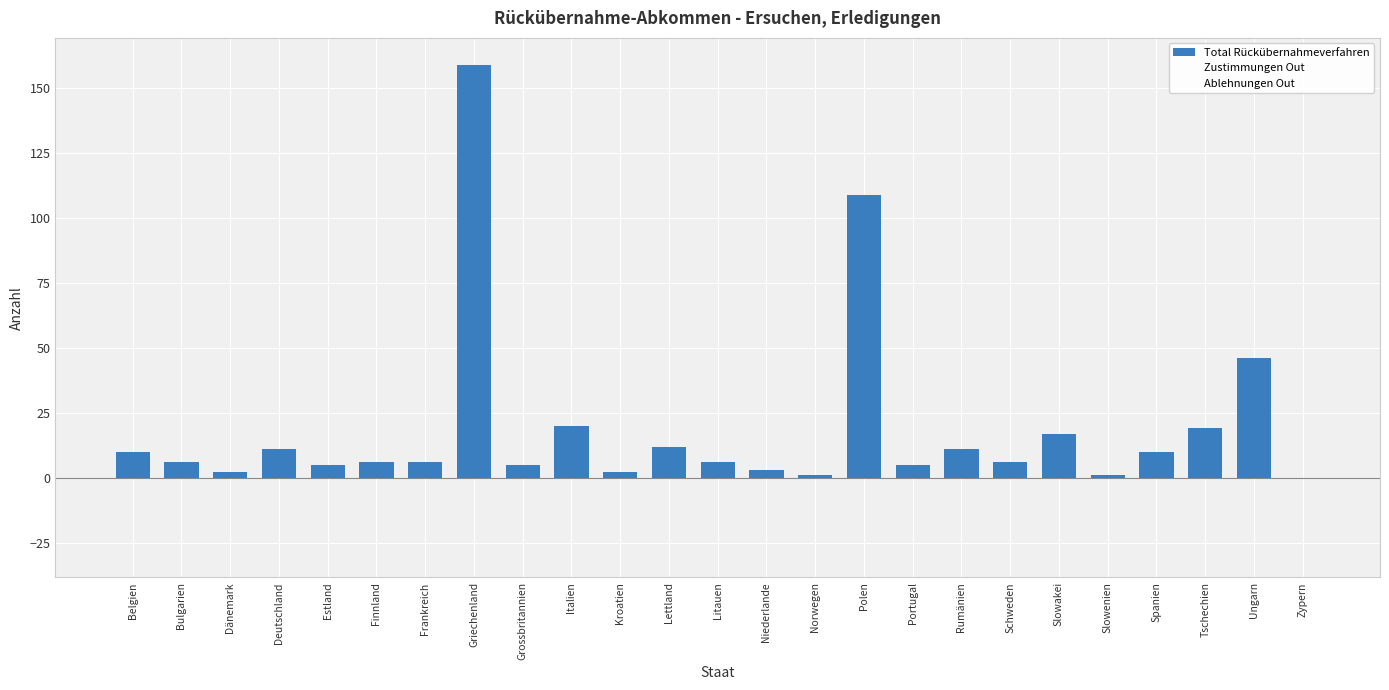

How many data points does each series have?

25